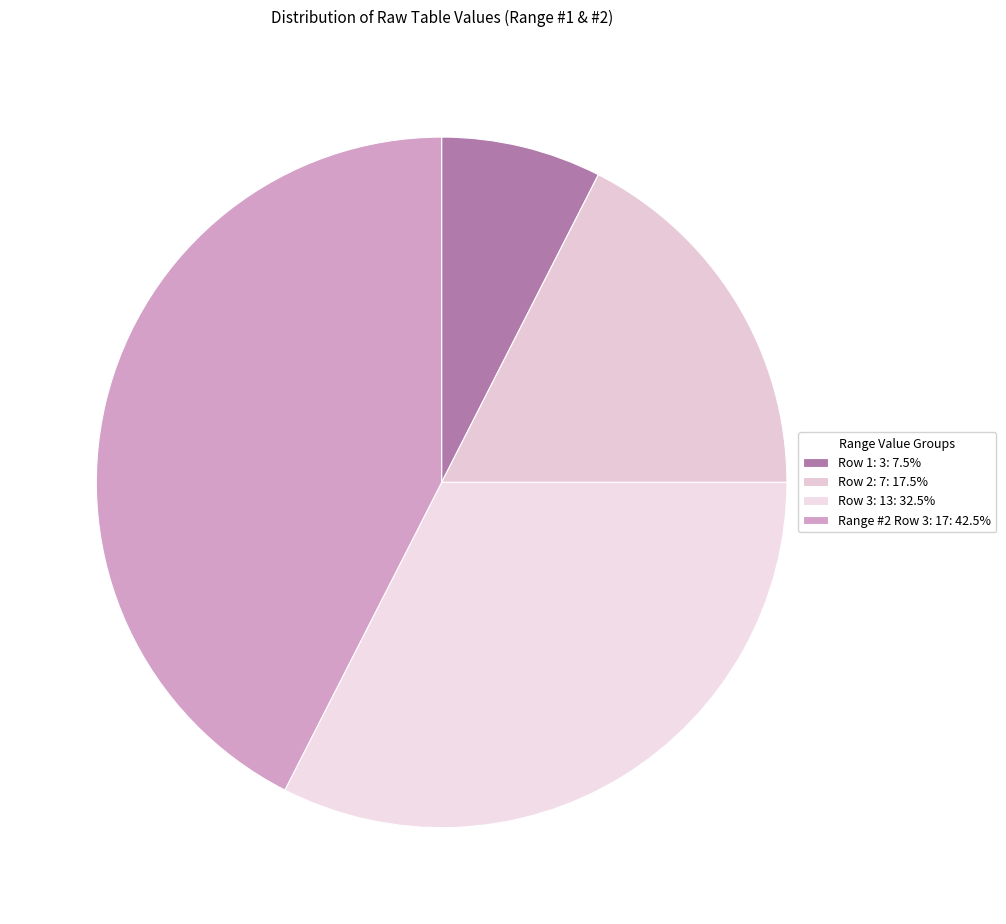

Rank the categories by value from lowest to highest.

Range #1, Row 1: 3, Range #1, Row 2: 7, Range #1, Row 3: 13, Range #2, Row 3: 17